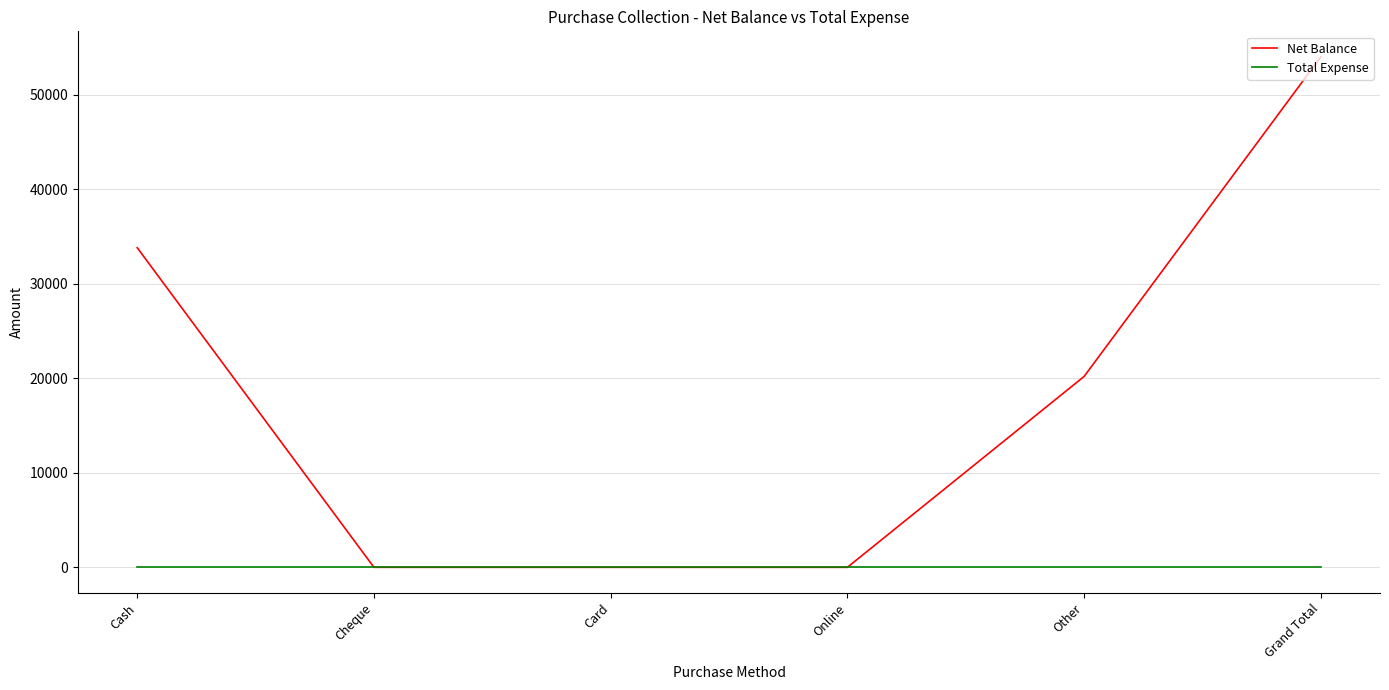

What is the greatest value displayed?

53982